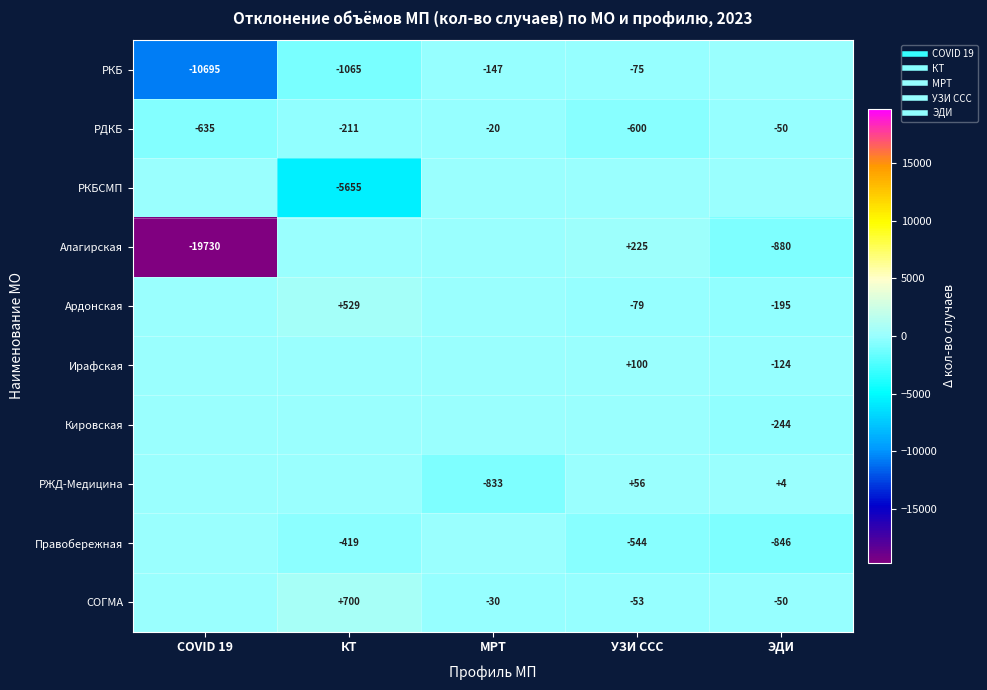

Rank the series by their maximum value, from lowest to highest.

РДКБ, РКБ, РКБСМП, Кировская, Правобережная, РЖД-Медицина, Ирафская, Алагирская, Ардонская, СОГМА